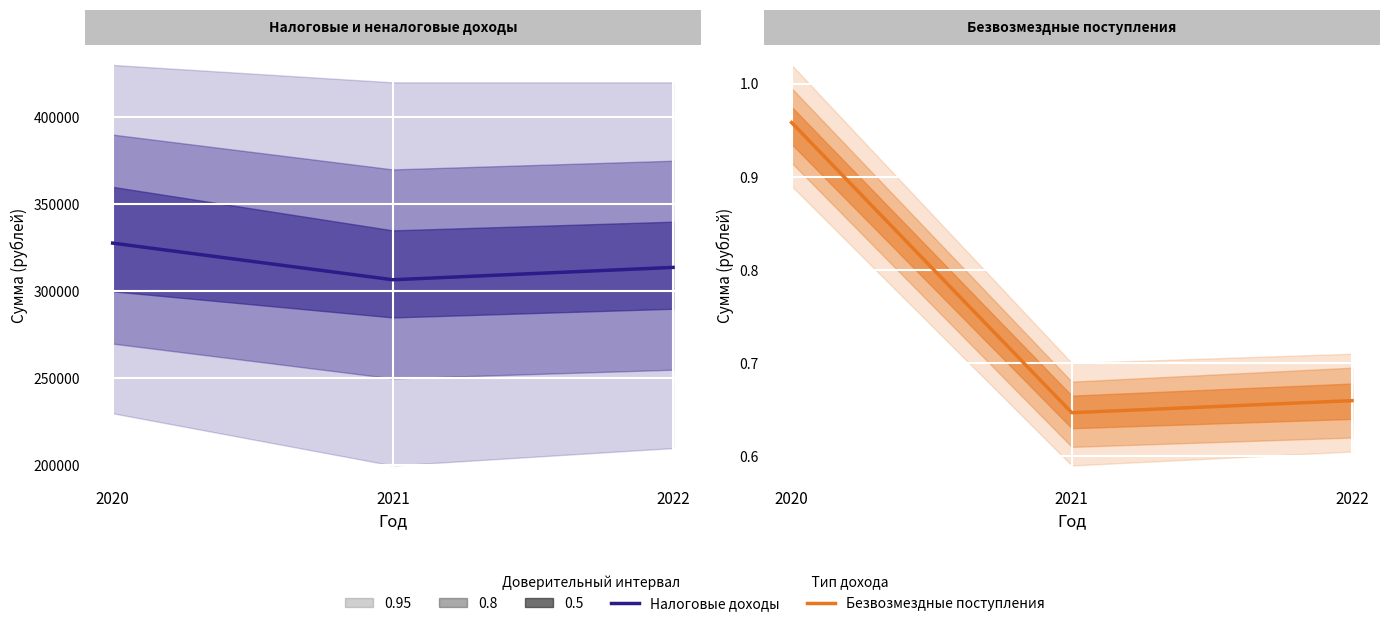

Between 2020 and 2022, which series saw the biggest shift?

Безвозмездные поступления